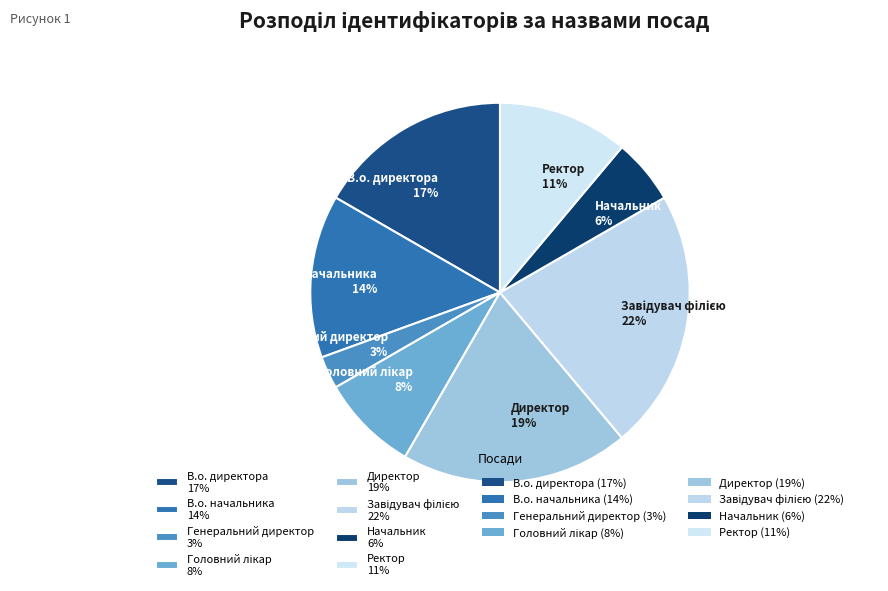

Does В.о. директора 17% represent more than half of the total?

No